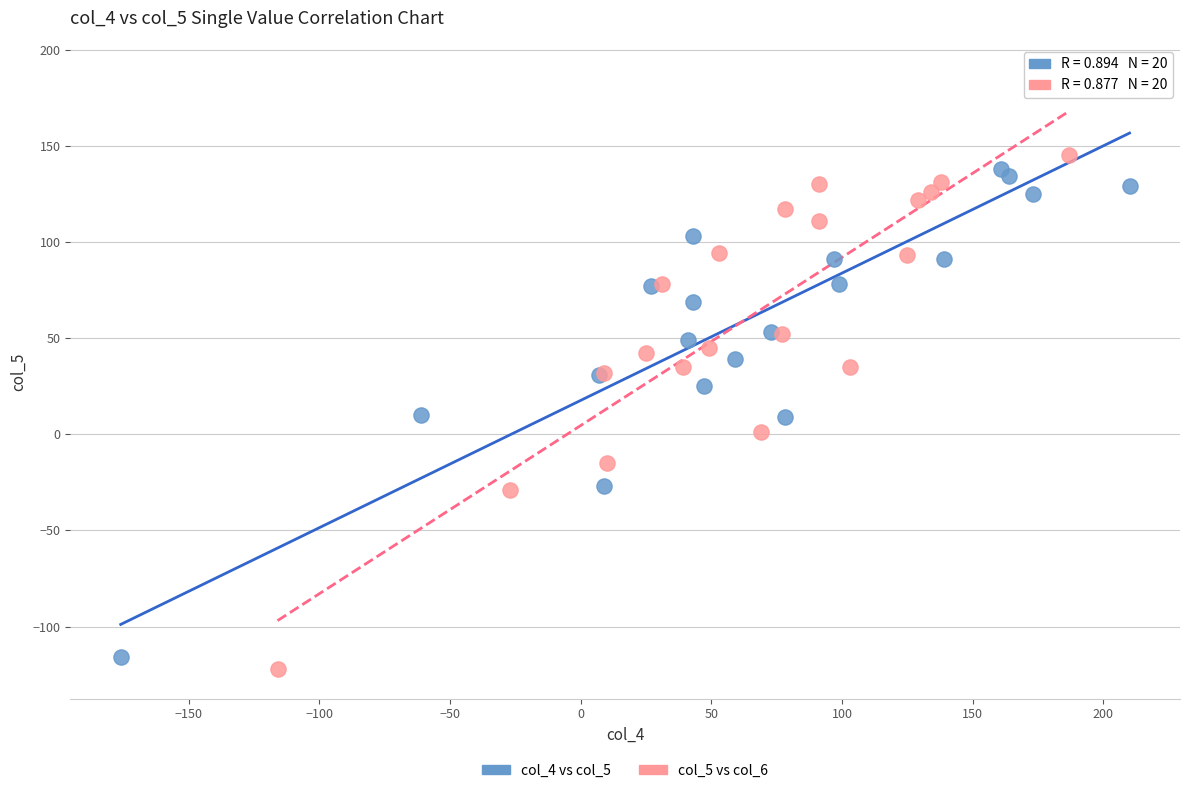

Which series contains the lowest Y value?

col_5 vs col_6